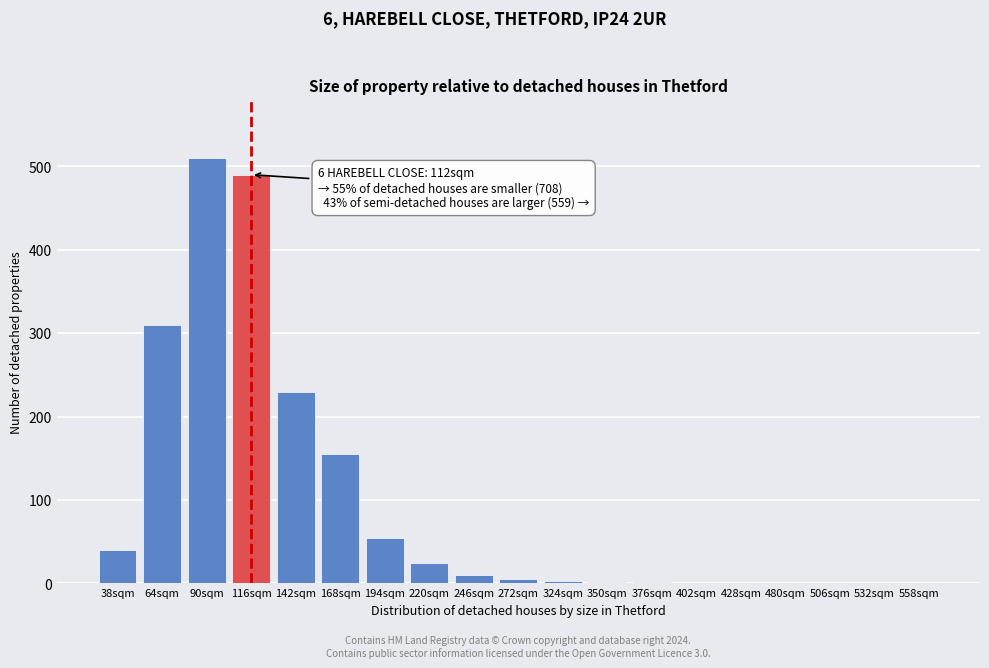

What is the greatest value displayed?

510